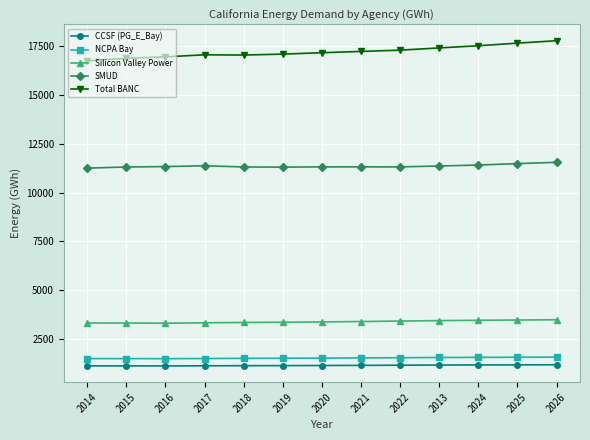

How many lines are shown in the chart?

5